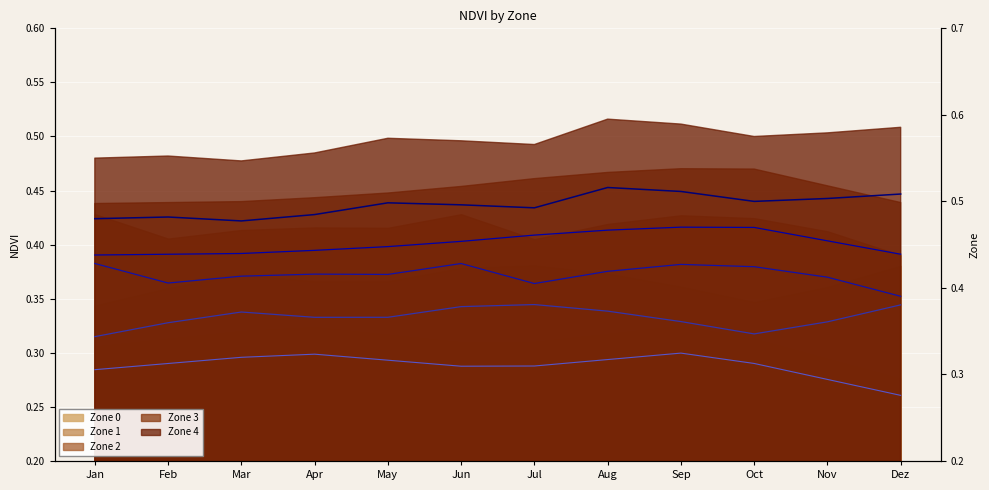

The Zone 0 line series shows 0.3 at Sep. True or false?

True